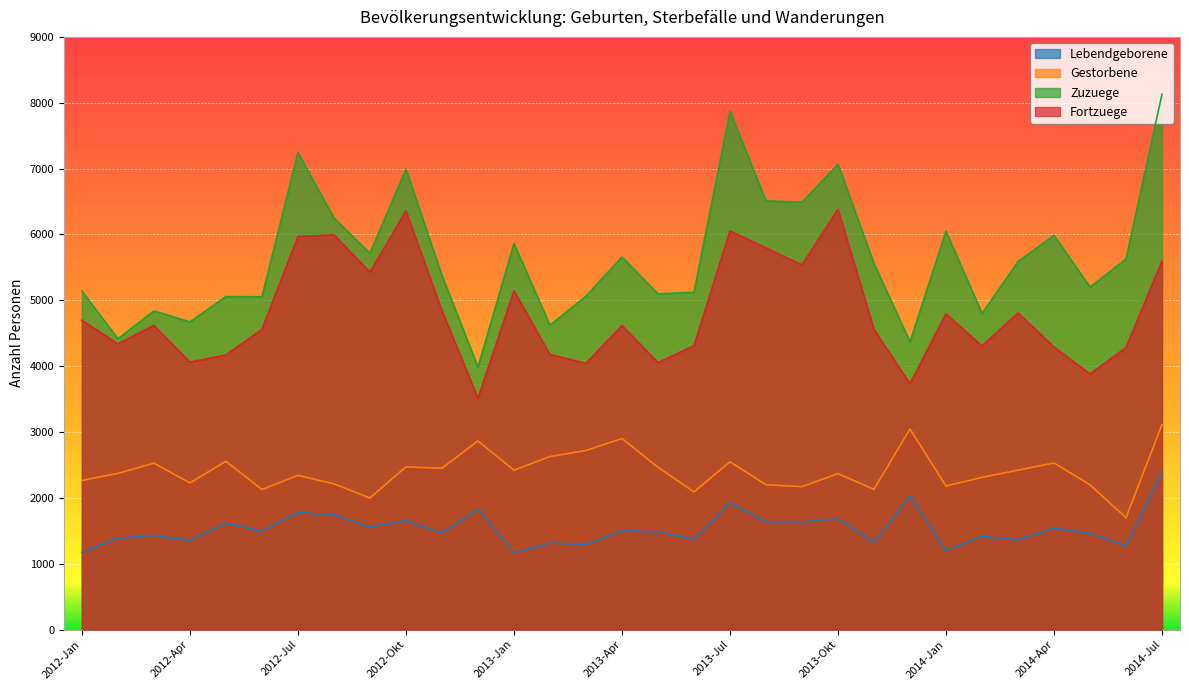

Where is the first local minimum for Lebendgeborene?

2012-Apr